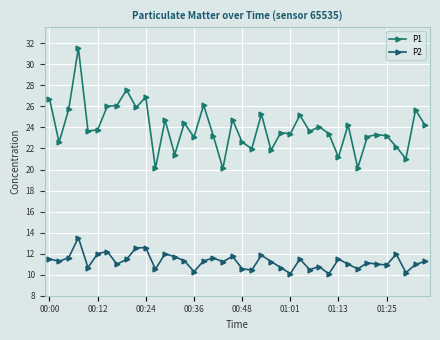

Count the number of data series in this chart.

2